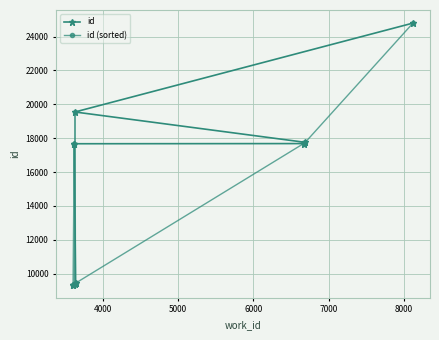

What is the lowest value of the id series?

9342